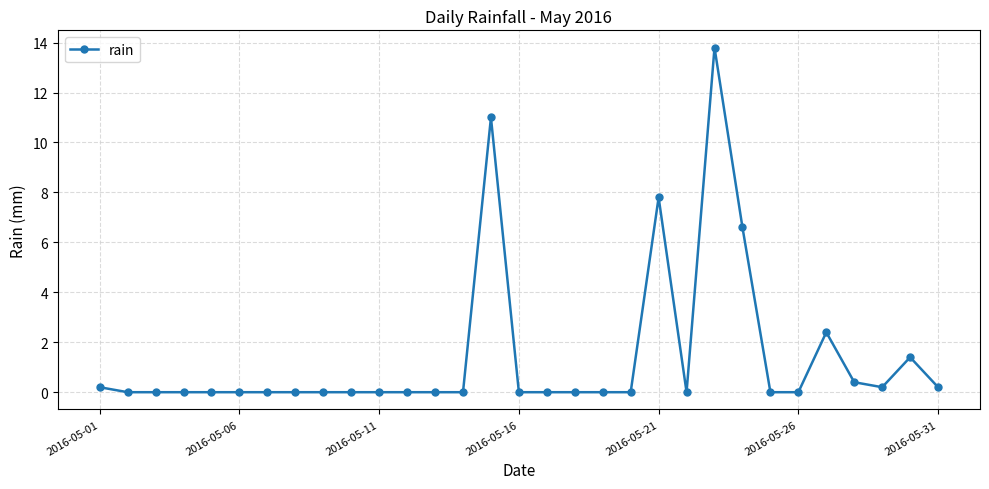

What is the sum of all values?

44.0